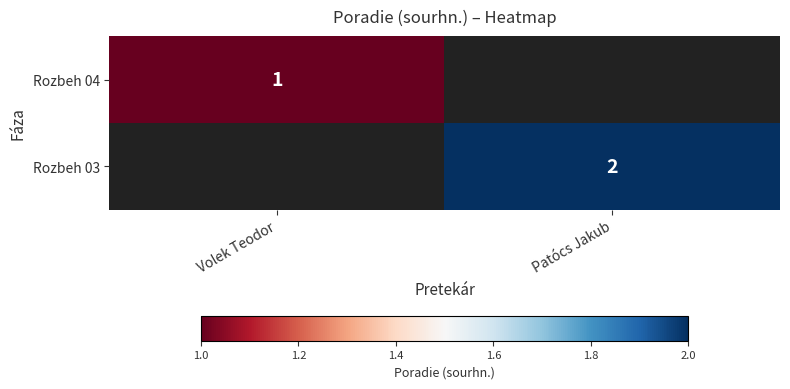

How many distinct data groups are displayed?

2